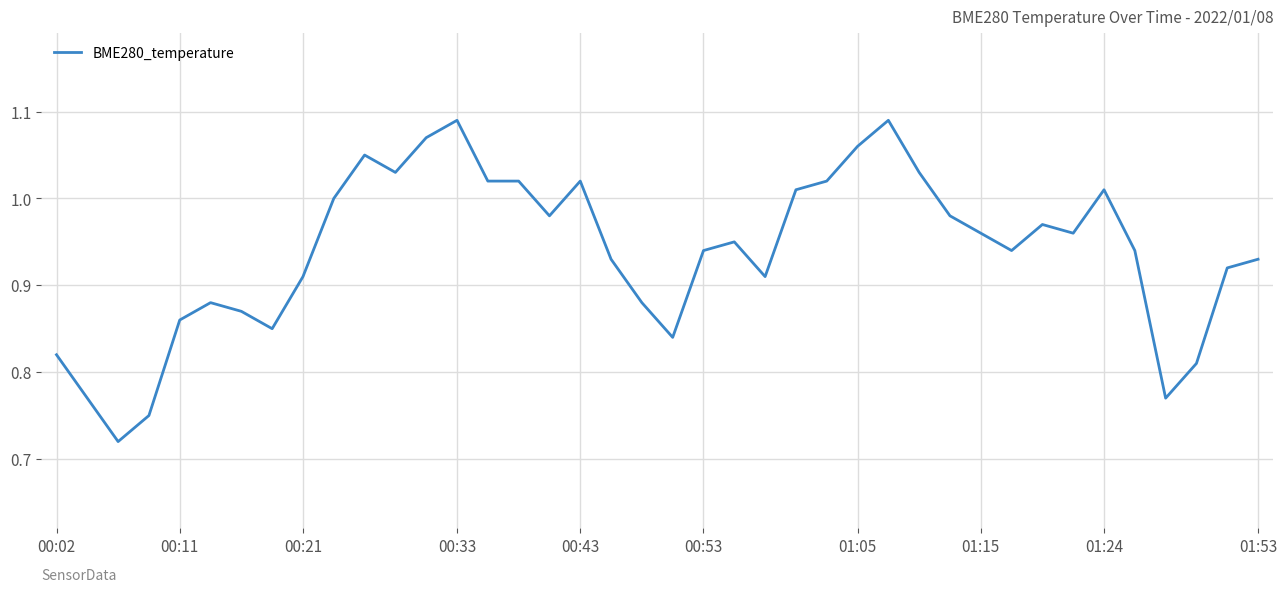

What is the difference between the maximum and minimum values?

0.4